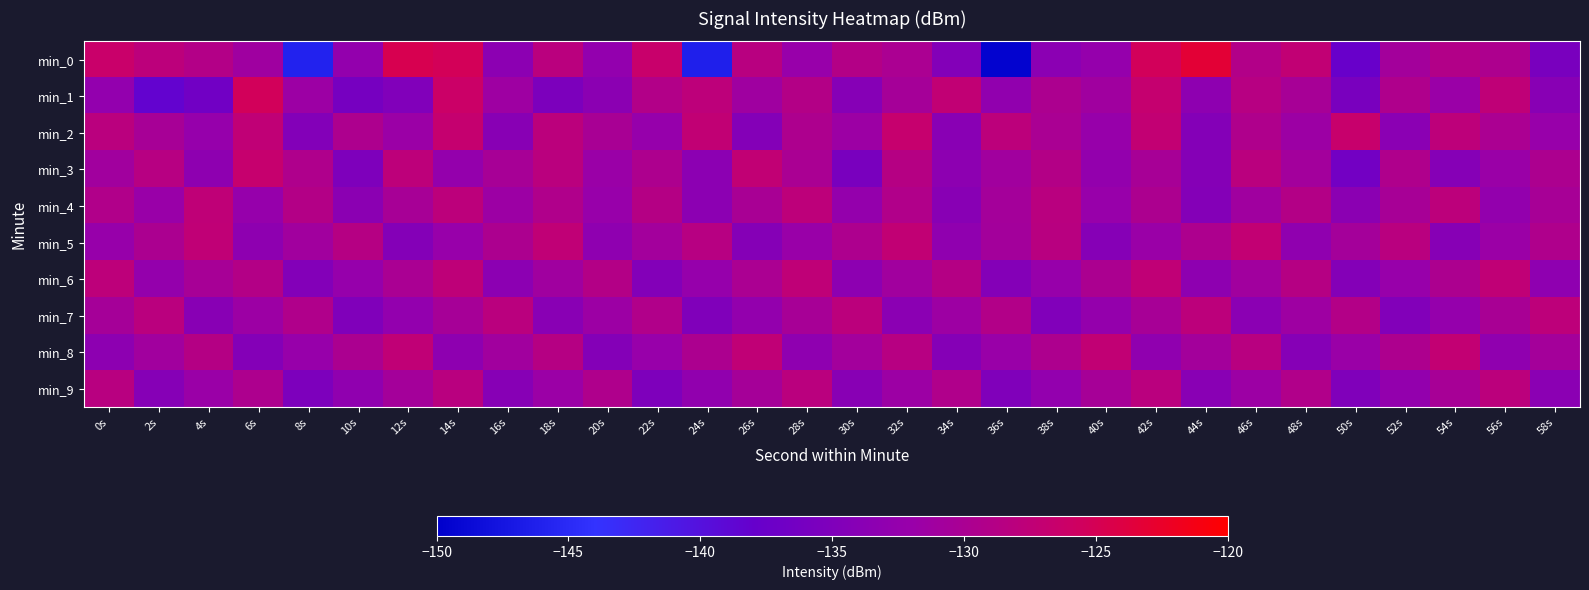

Which category has the lowest value across all series?

36s